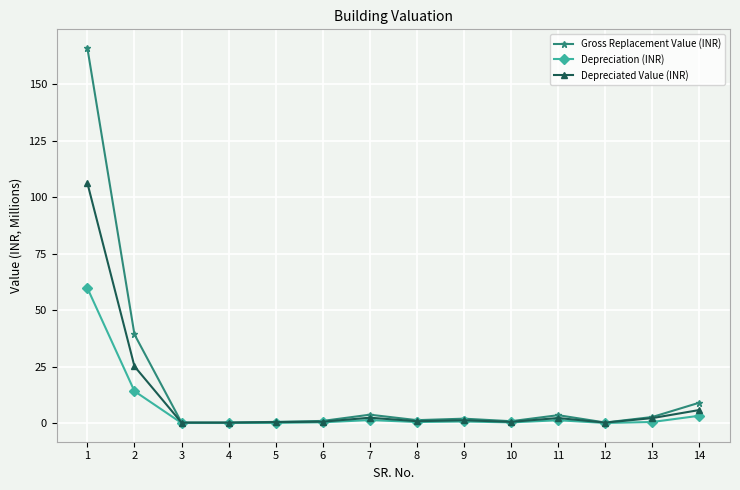

Between 1 and 14, which series saw the biggest shift?

Gross Replacement Value (INR)